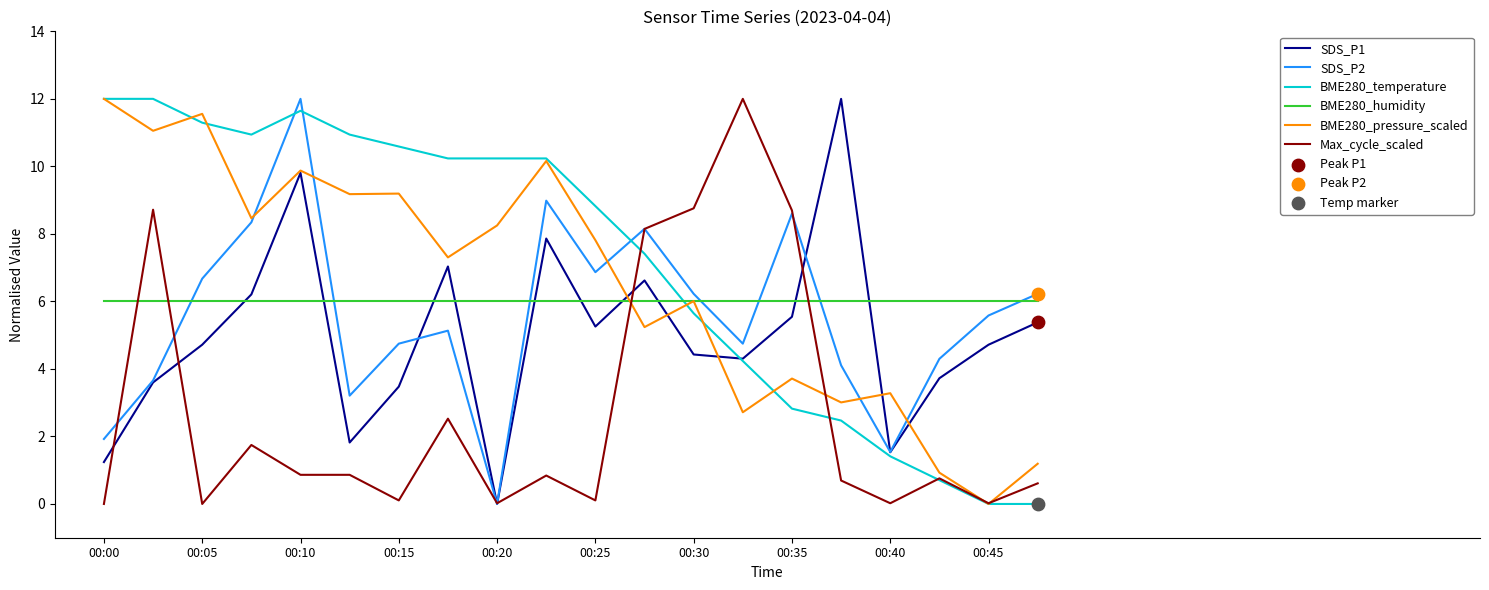

What is the minimum value for BME280_humidity?

6.0